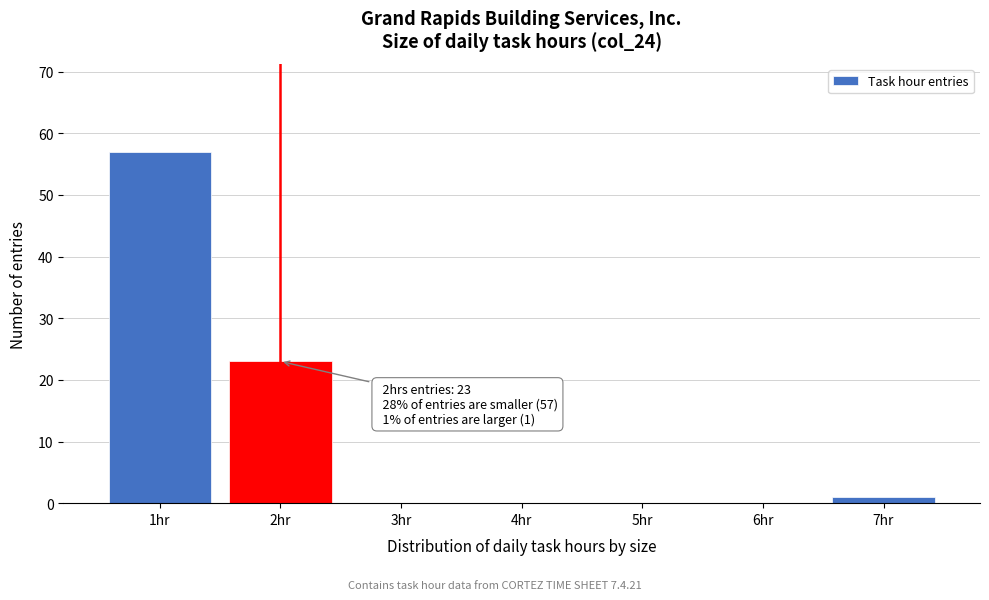

Which range on the x-axis has the tallest bar?

0.5 to 1.5